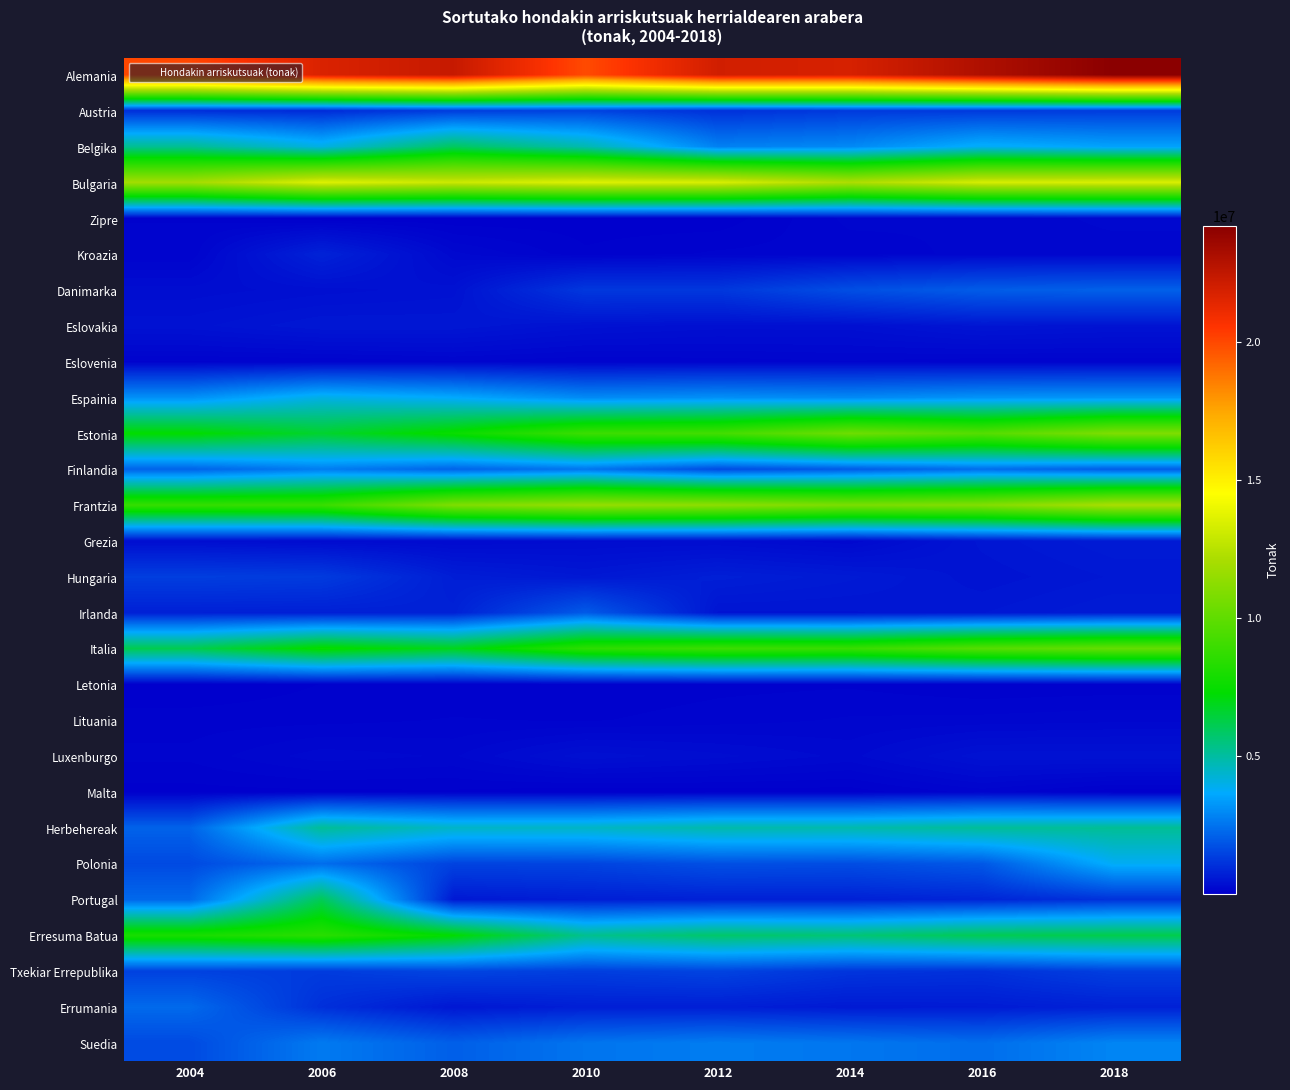

Between 2012 and 2014, which is larger?

2012